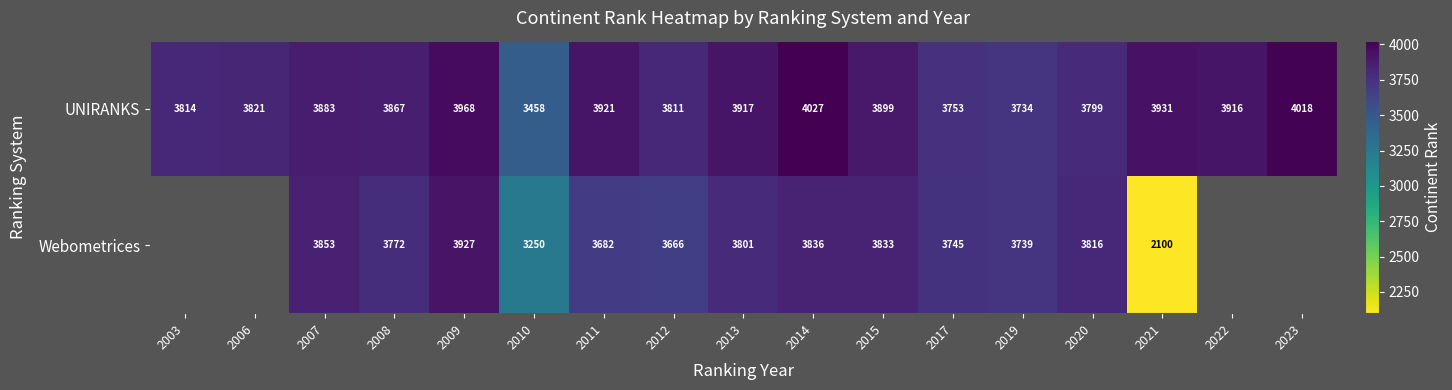

Where is UNIRANKS nearest to the value 3742?

2019